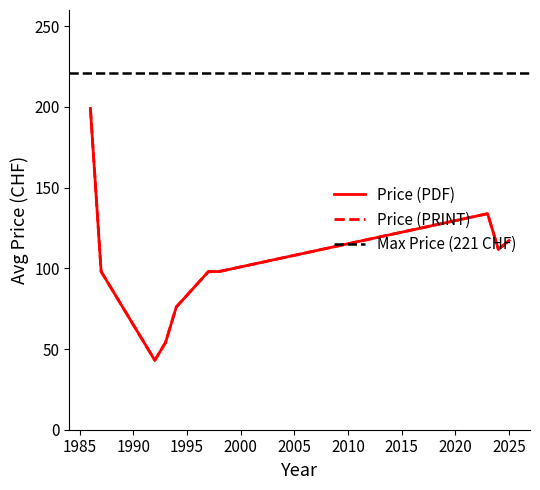

True or false: Price (PRINT) and Price (PDF) cross at least once.

False